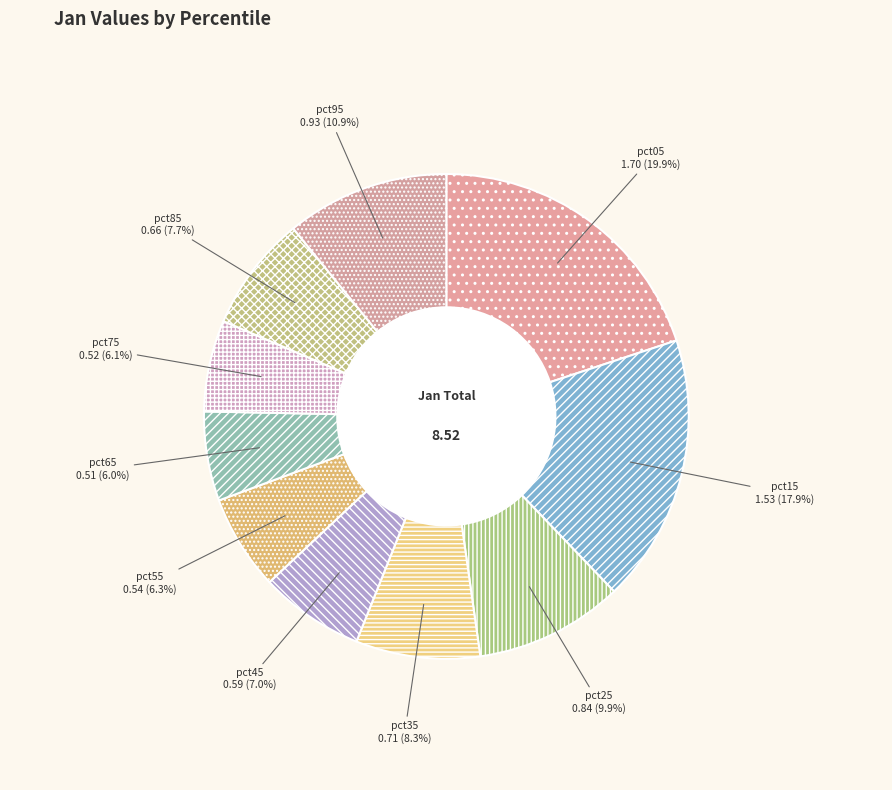

To the nearest percent, what portion does pct25 represent?

10%